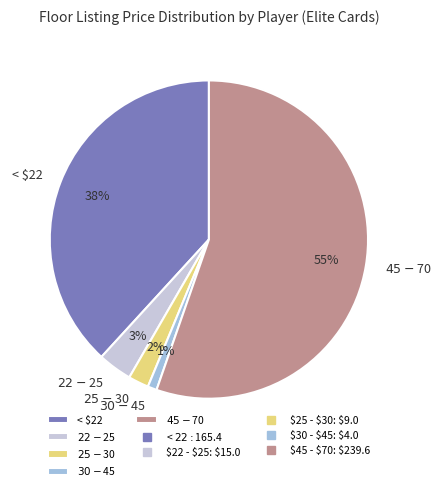

True or false: < $22 accounts for 27% of the total.

False